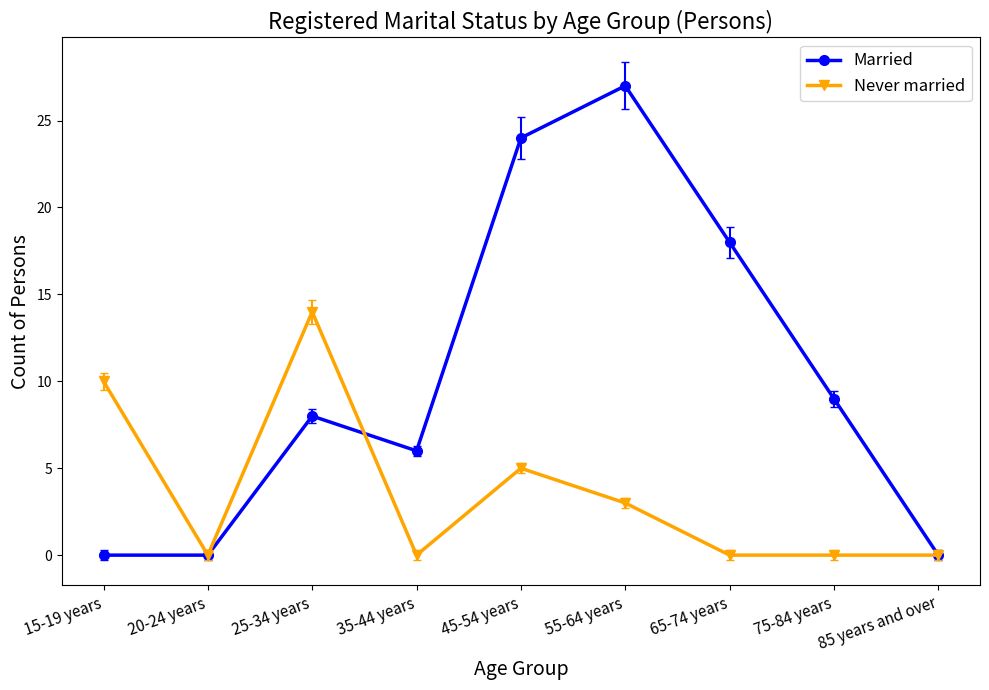

True or false: Never married has a value of 0 at 65-74 years.

True